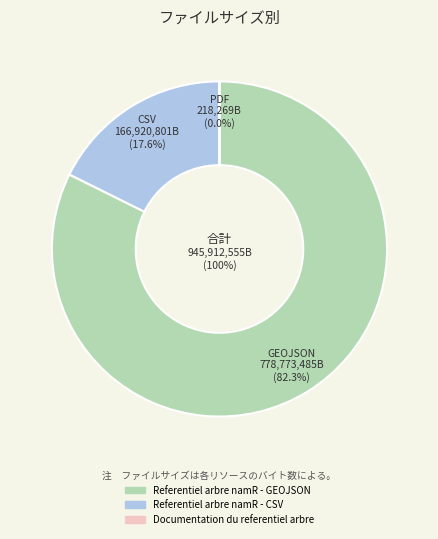

Which slice represents more than half of the pie?

Referentiel arbre namR - GEOJSON